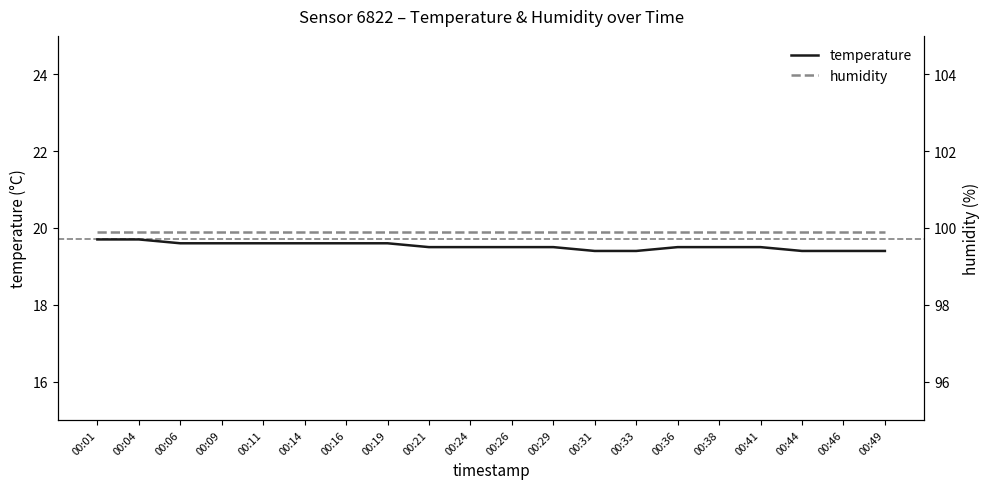

What is the difference between the maximum and second lowest values in the temperature series?

0.3